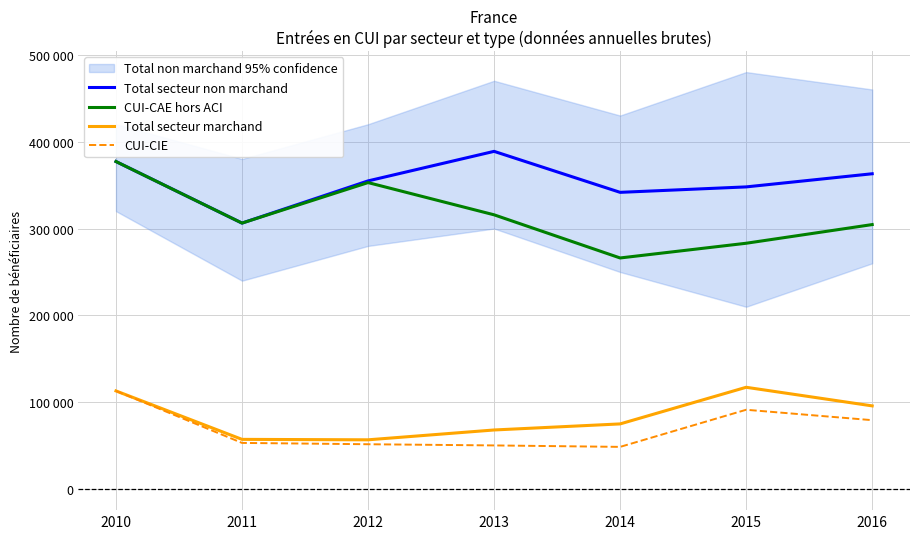

Reading left to right, list all the values displayed in this chart.

Total secteur non marchand: 377088	306258	354794	388792	341637	347904	363020
CUI-CAE hors ACI: 377088	306258	352866	315789	266138	283067	304554
Total secteur marchand: 113165	57421	56912	68230	75208	117352	95954
CUI-CIE: 113165	53343	51821	50452	48783	91485	79514